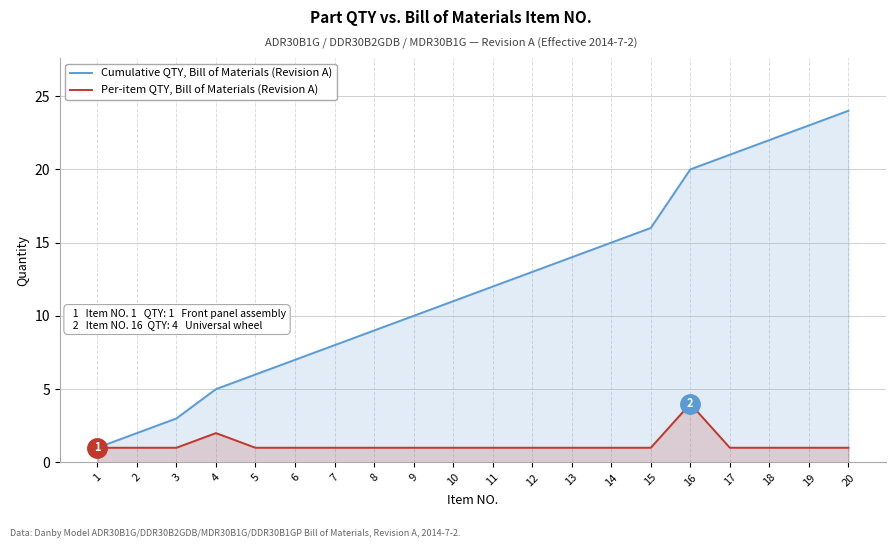

Reading right to left, what are all the values shown in this chart?

Cumulative QTY, Bill of Materials (Revision A): 20=24	19=23	18=22	17=21	16=20	15=16	14=15	13=14	12=13	11=12	10=11	9=10	8=9	7=8	6=7	5=6	4=5	3=3	2=2	1=1
Per-item QTY, Bill of Materials (Revision A): 20=1	19=1	18=1	17=1	16=4	15=1	14=1	13=1	12=1	11=1	10=1	9=1	8=1	7=1	6=1	5=1	4=2	3=1	2=1	1=1